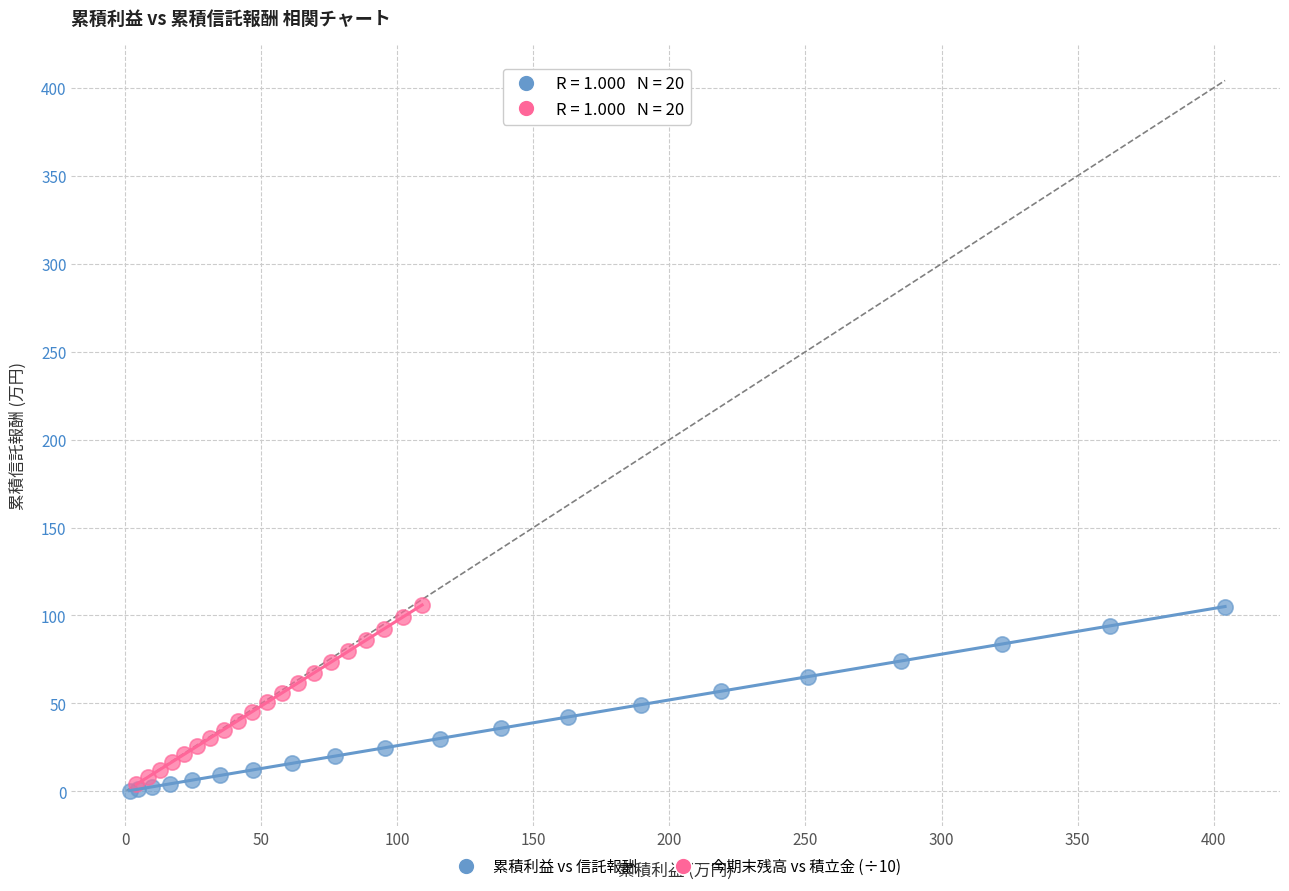

Which series has the widest spread of Y values?

累積利益 vs 信託報酬